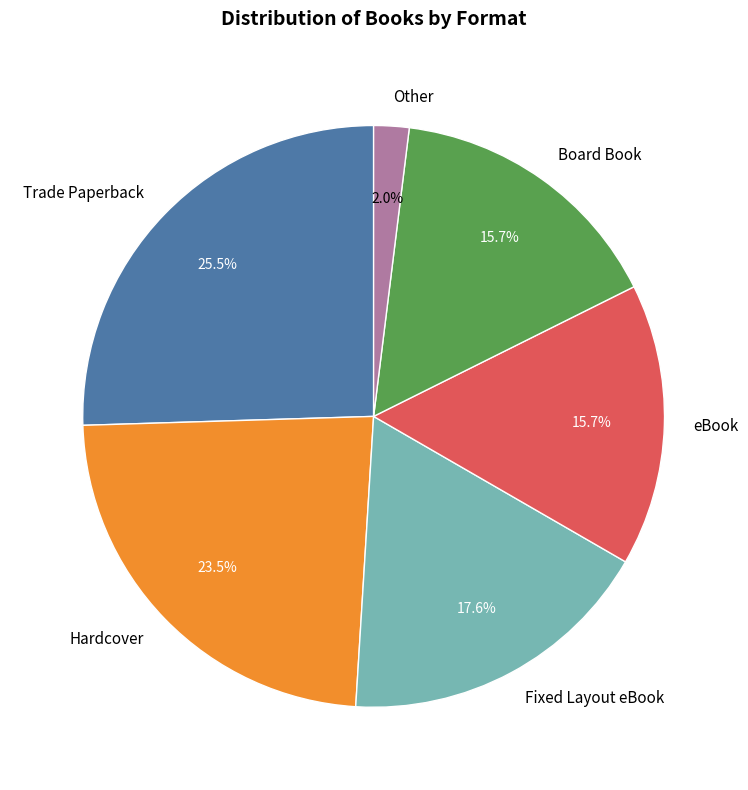

What portion of the pie excludes Board Book?

84.3%